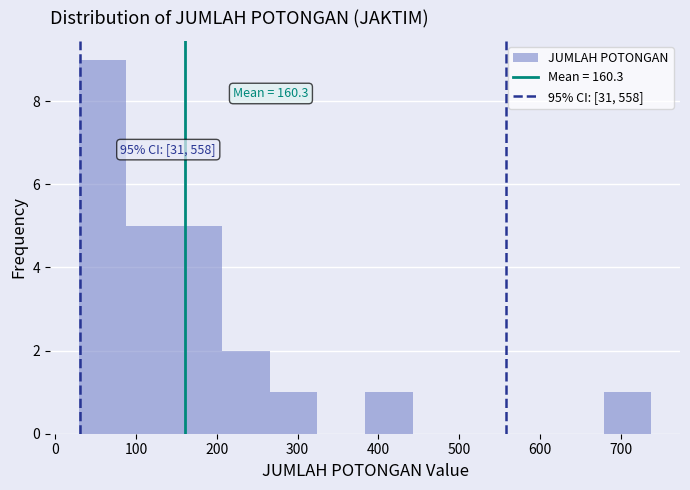

Which range on the x-axis has the tallest bar?

30 to 90